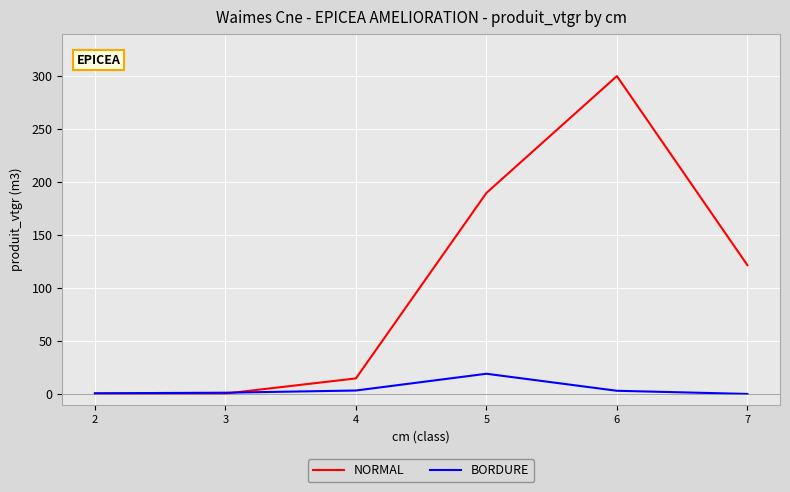

Rank the series by their maximum value, from highest to lowest.

NORMAL, BORDURE